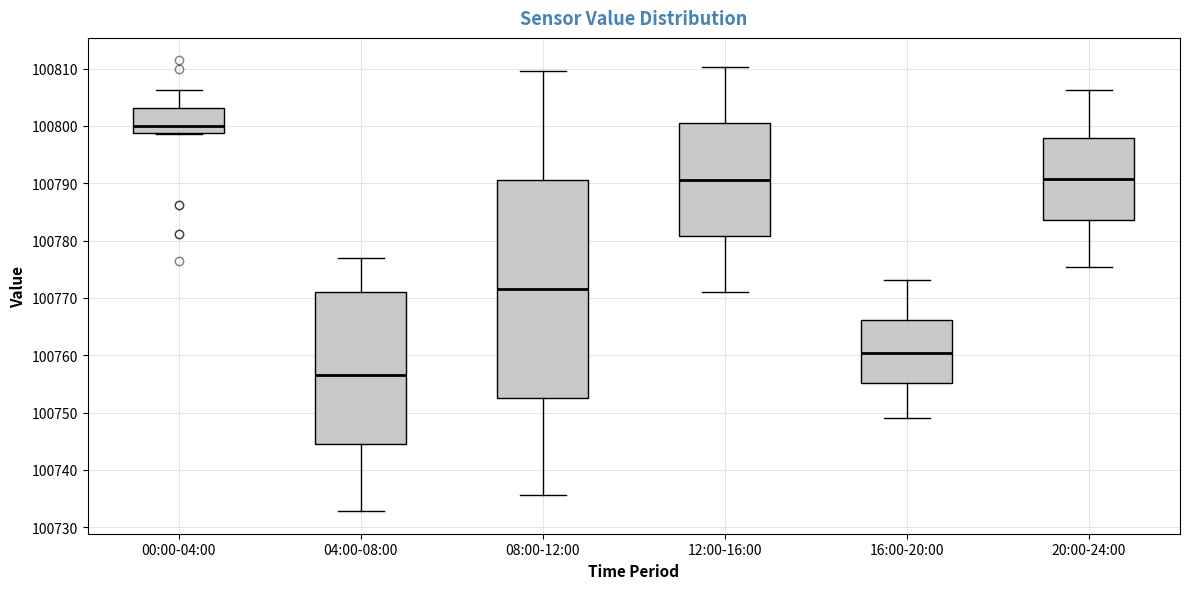

Where does the lower whisker of the box for 12:00-16:00 end on the y-axis? The values are not printed on the chart, so give them approximately, as read against the axis.

100771